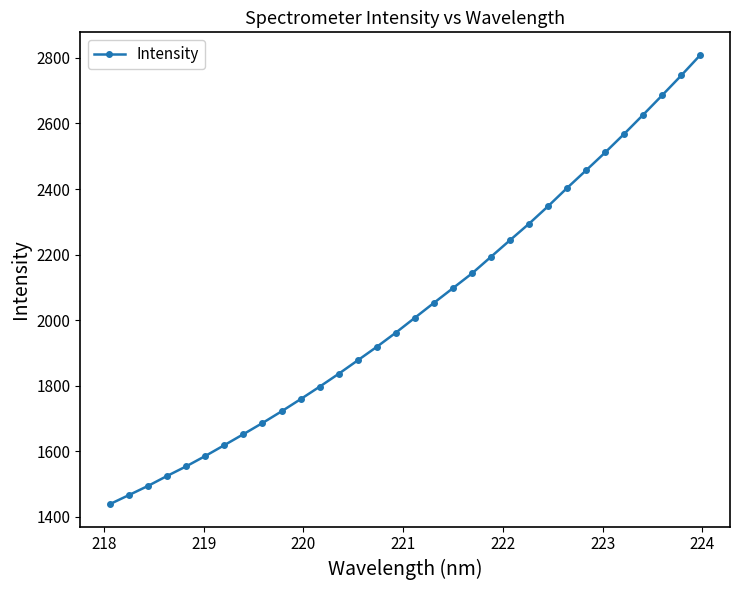

Does the chart have visible grid lines?

No